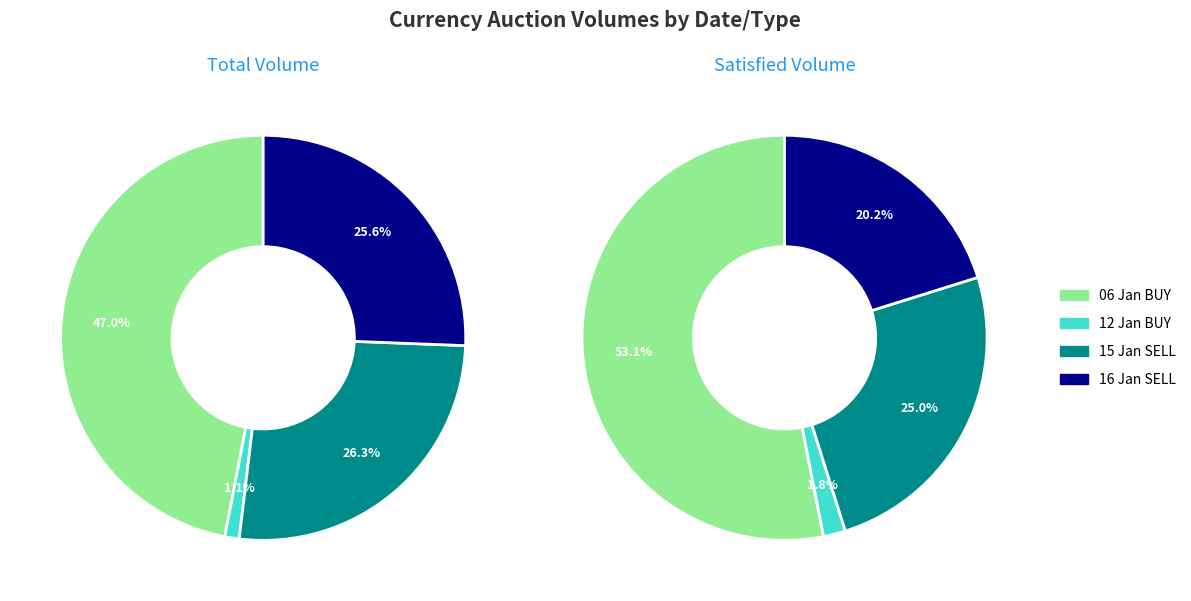

Does 06.01.2016 КУПІВЛЯ account for over 50% of the chart?

No